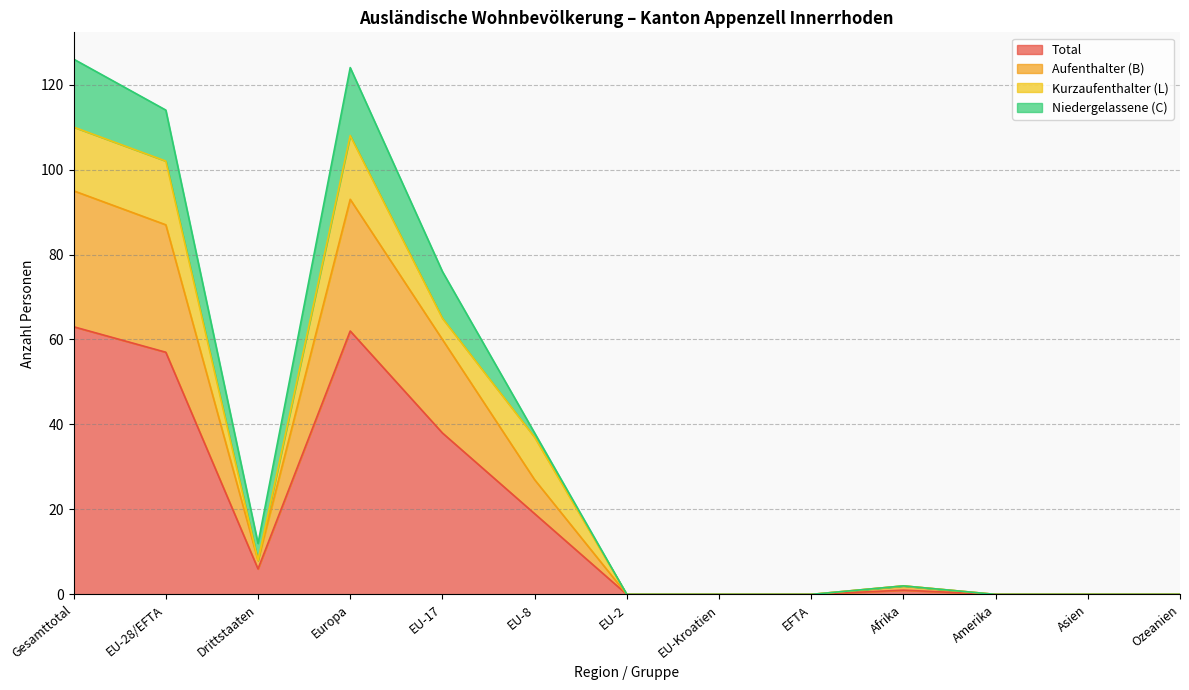

Does the chart have visible grid lines?

Yes